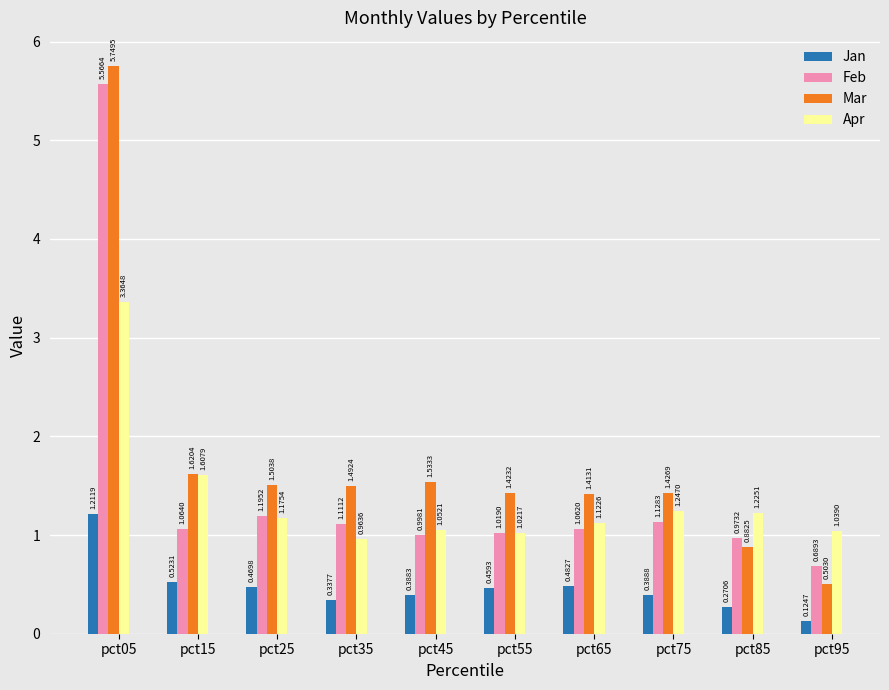

The Feb series shows 1.0 at pct55. True or false?

True